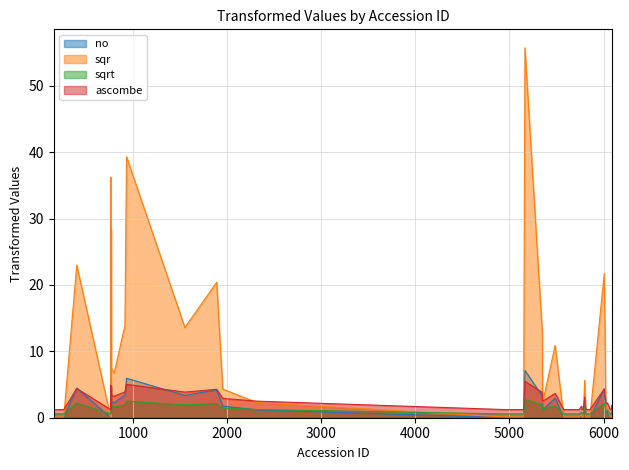

Does the chart have visible grid lines?

Yes